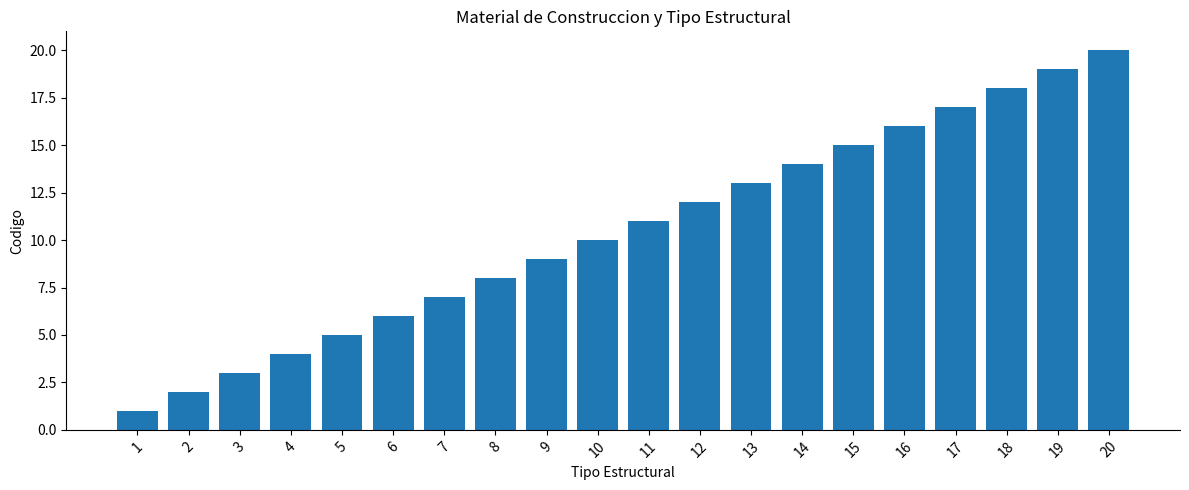

Which has a higher value, 14 or 1?

14